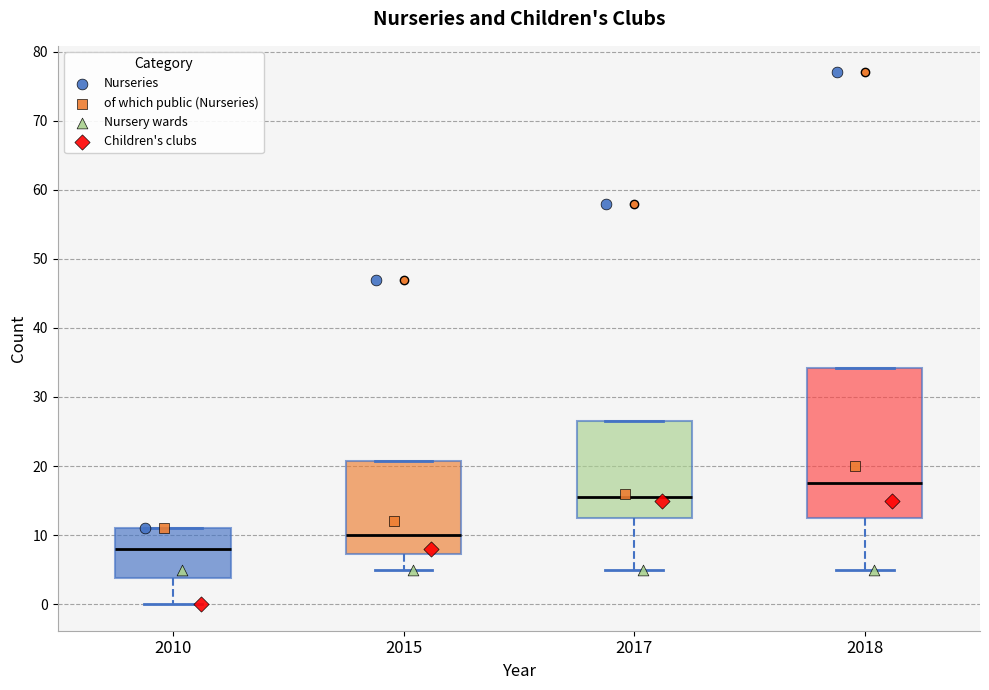

Which box has the lowest median line?

2010